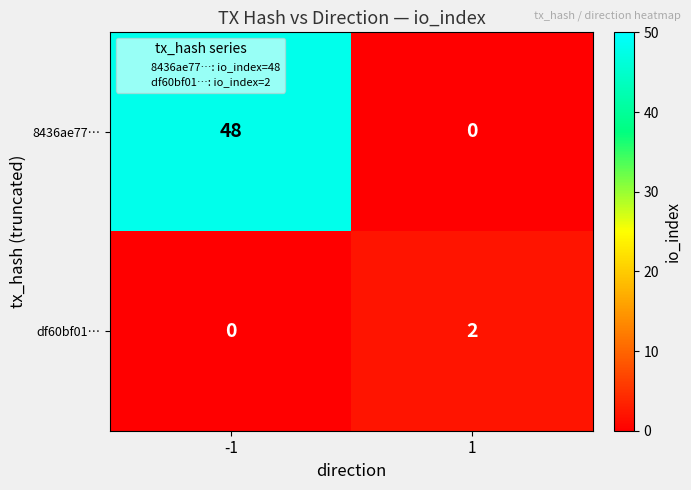

List the series in order of their overall mean, highest first.

8436ae77…, df60bf01…